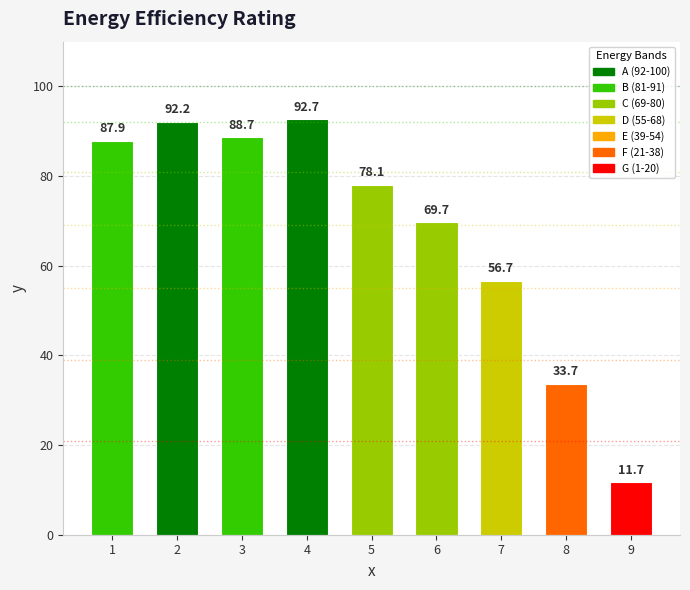

At which label is the value closest to 52?

7